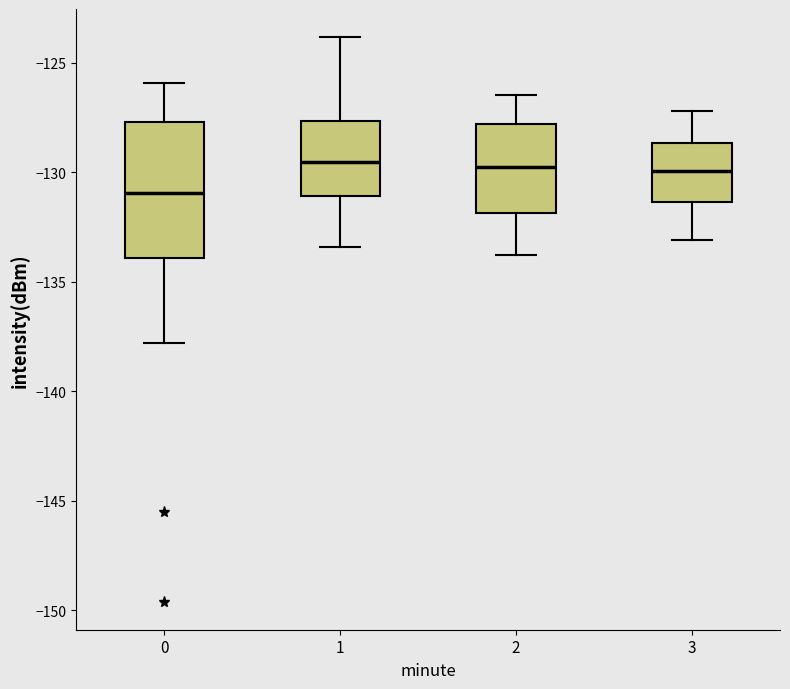

Where does the median line of the box at x = 2 sit on the y-axis? The values are not printed on the chart, so give them approximately, as read against the axis.

-129.5